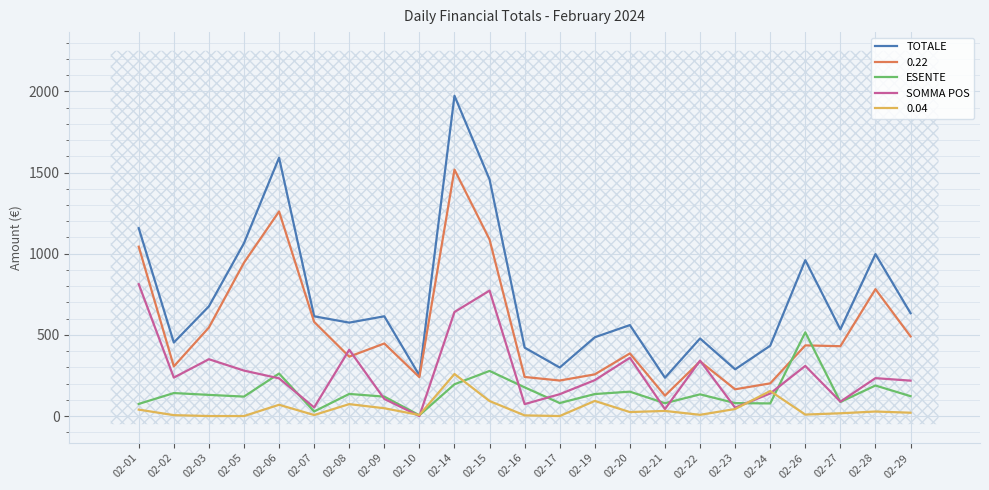

True or false: SOMMA POS and TOTALE cross at least once.

False